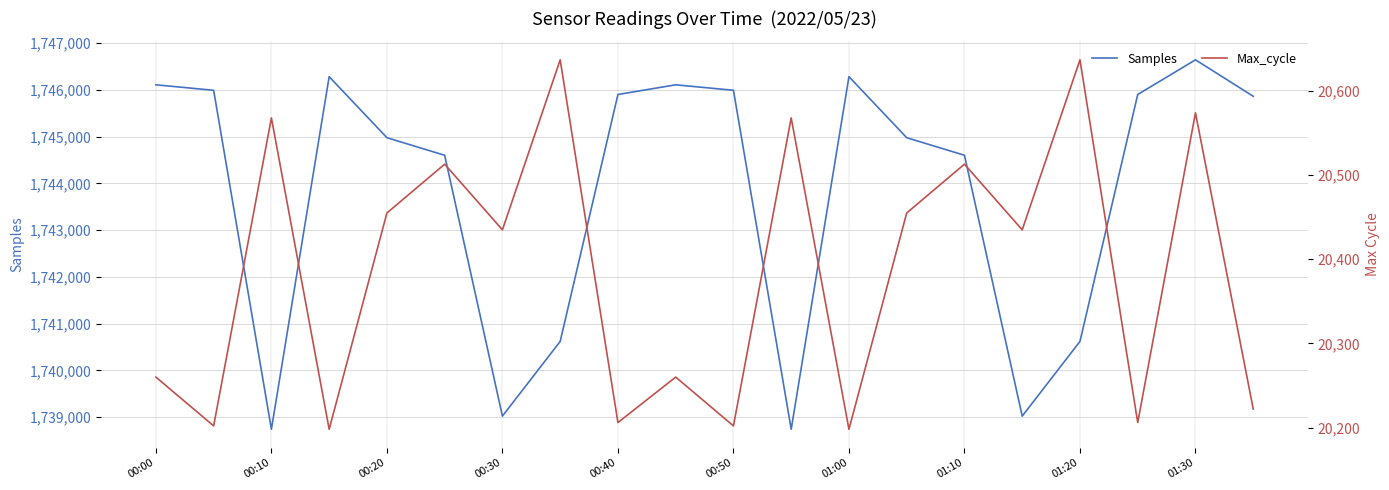

In Max_cycle, how many points are higher than both neighbors (excluding endpoints)?

8